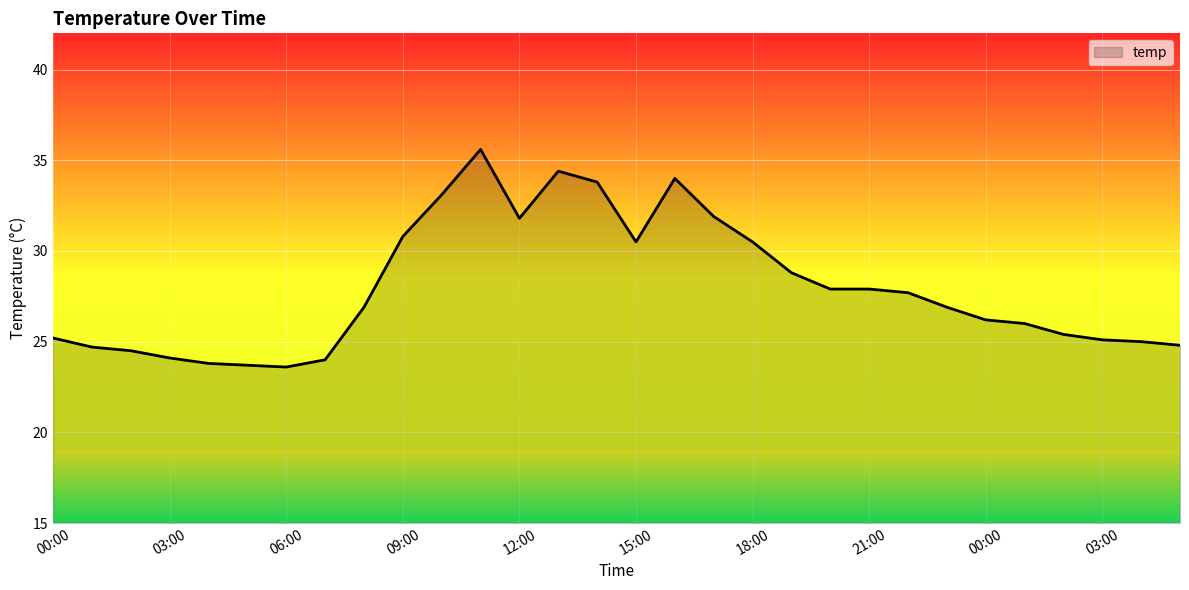

What is the greatest value displayed?

35.6